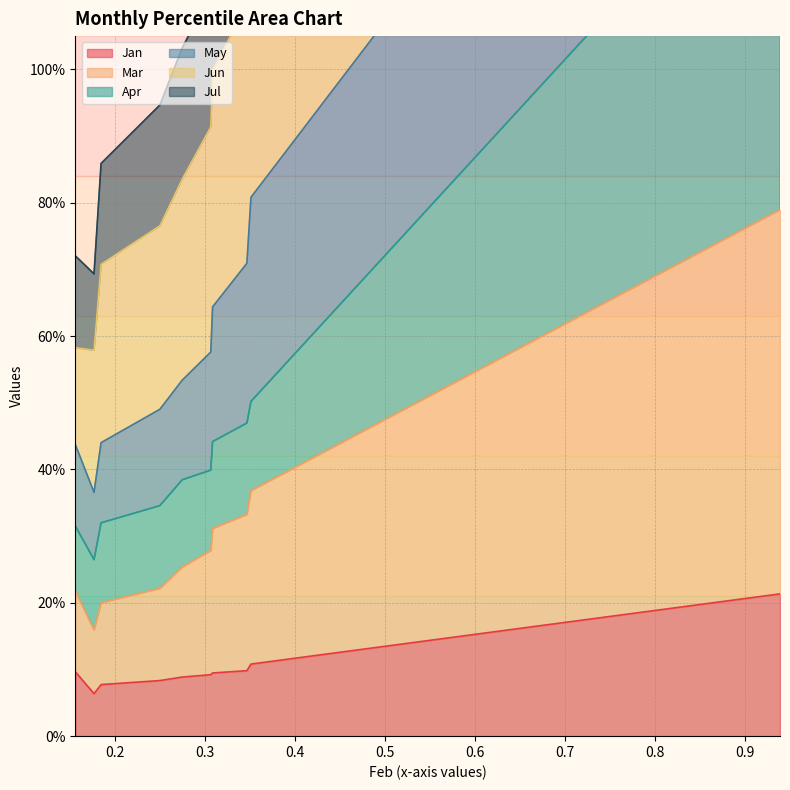

Count the number of categories in the chart.

10